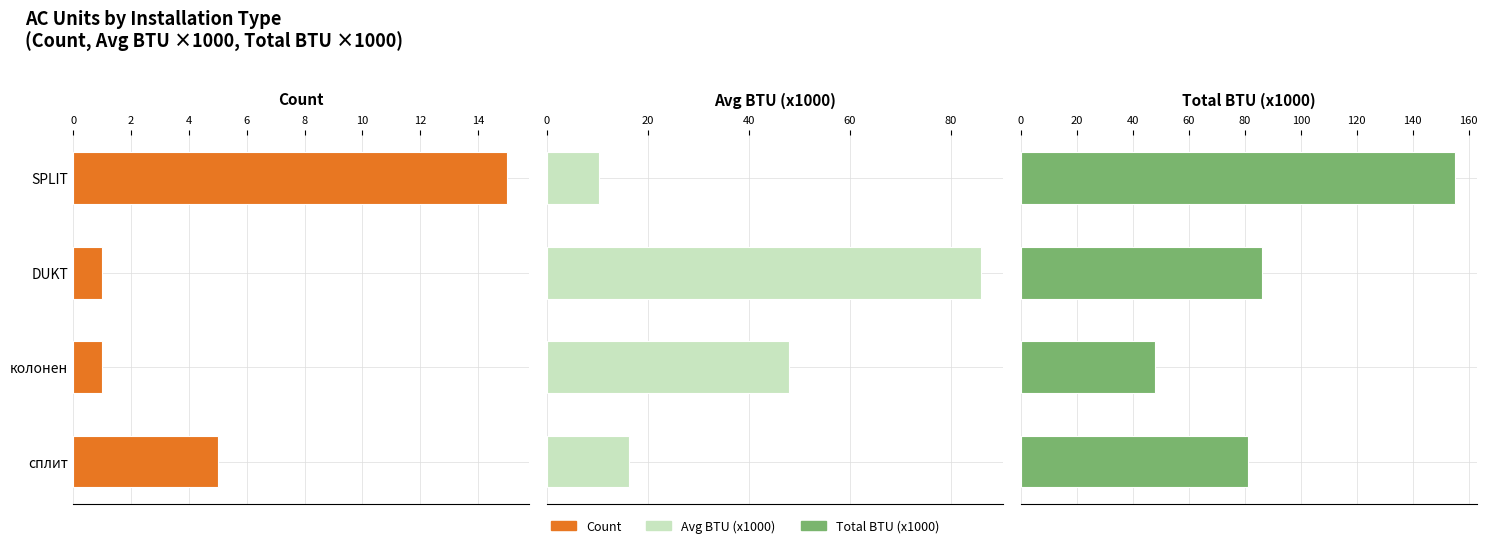

How many bars are there in total?

12